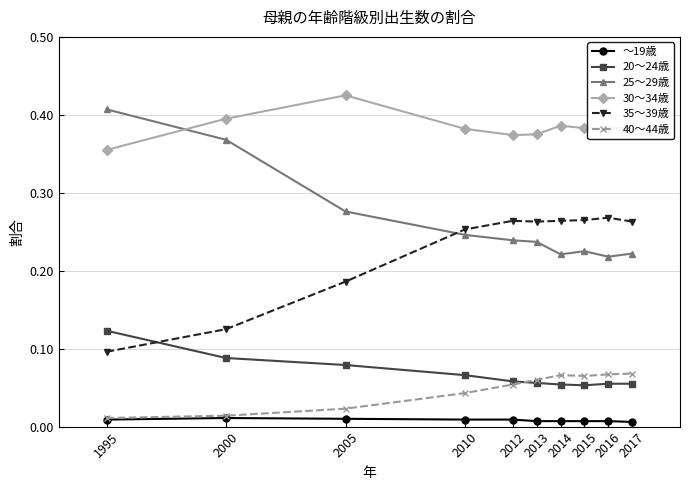

Count the 40～44歳 values in the range 0 to 1.

10